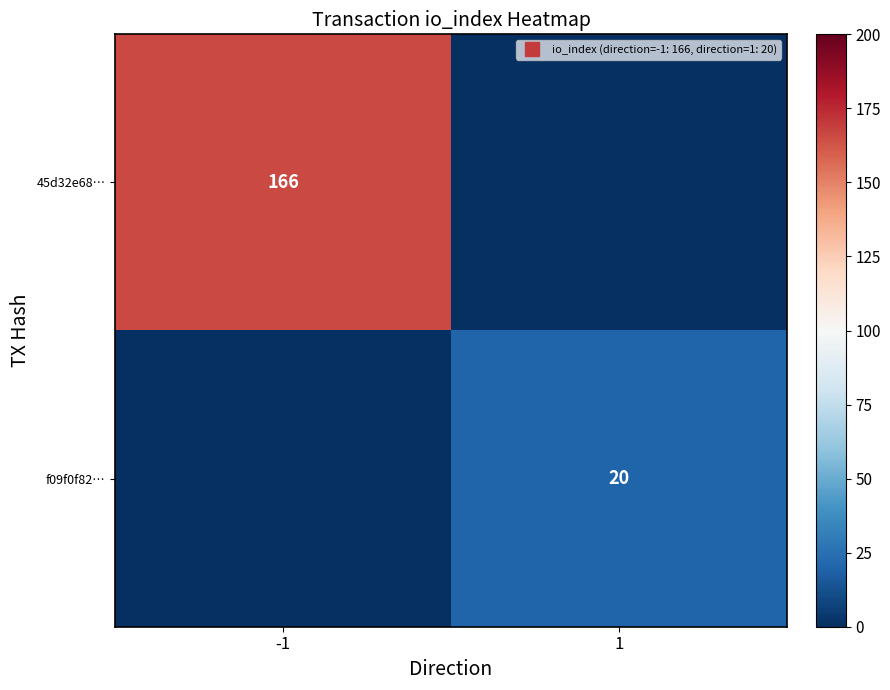

At -1, list the series in order from largest to smallest.

45d32e68…, f09f0f82…